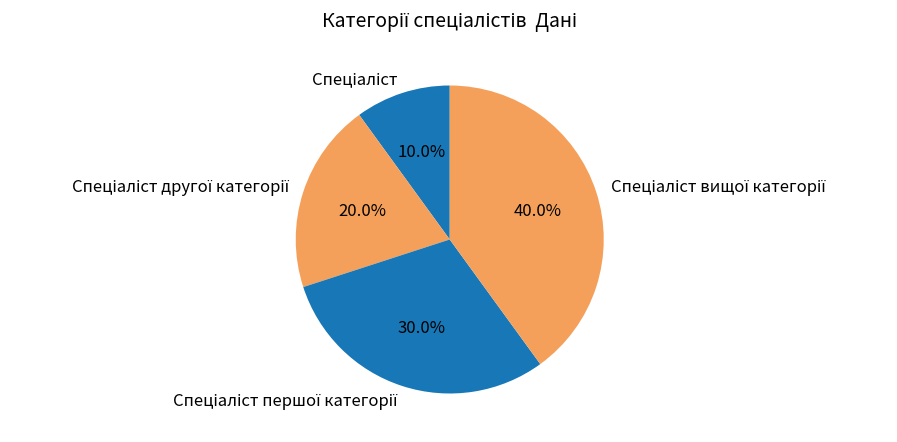

Is there a majority slice in this chart?

No